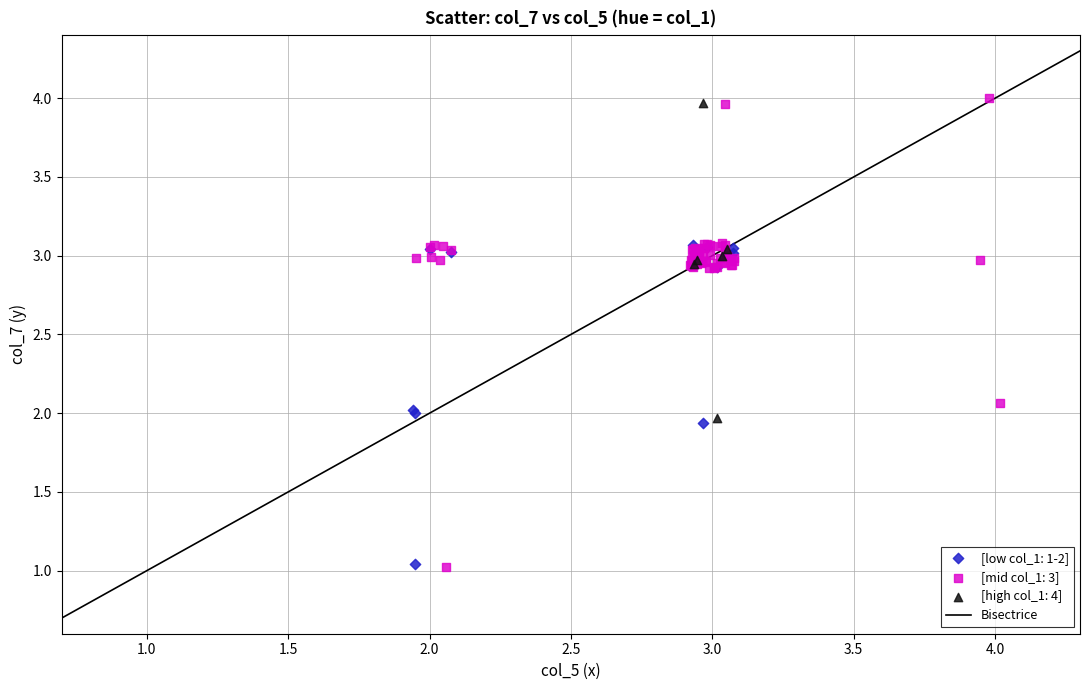

Which series has the widest spread of Y values?

[mid col_1: 3]